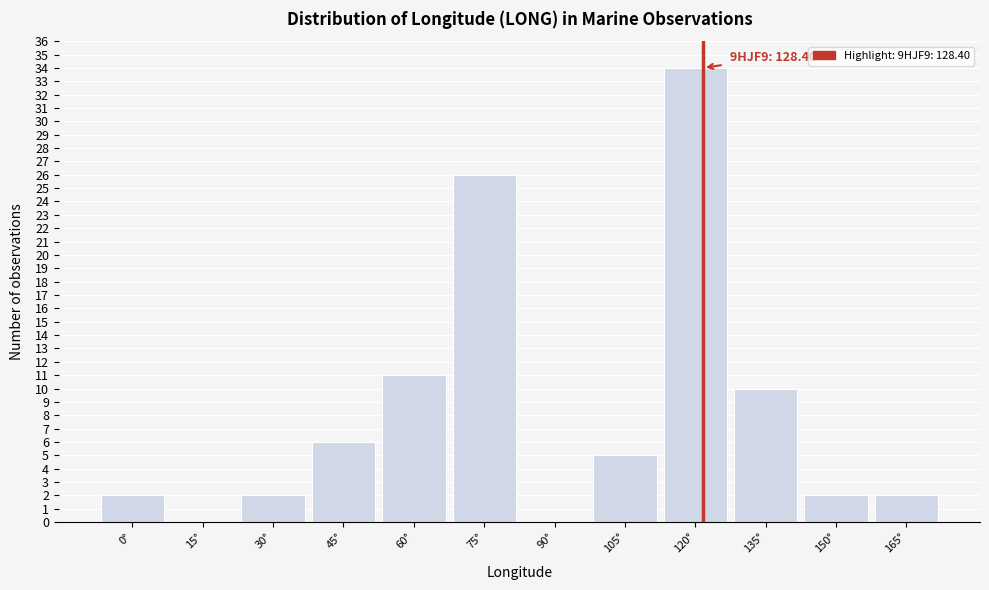

Reading right to left, what are all the values shown in this chart?

165°=2	150°=2	135°=10	120°=34	105°=5	90°=0	75°=26	60°=11	45°=6	30°=2	15°=0	0°=2